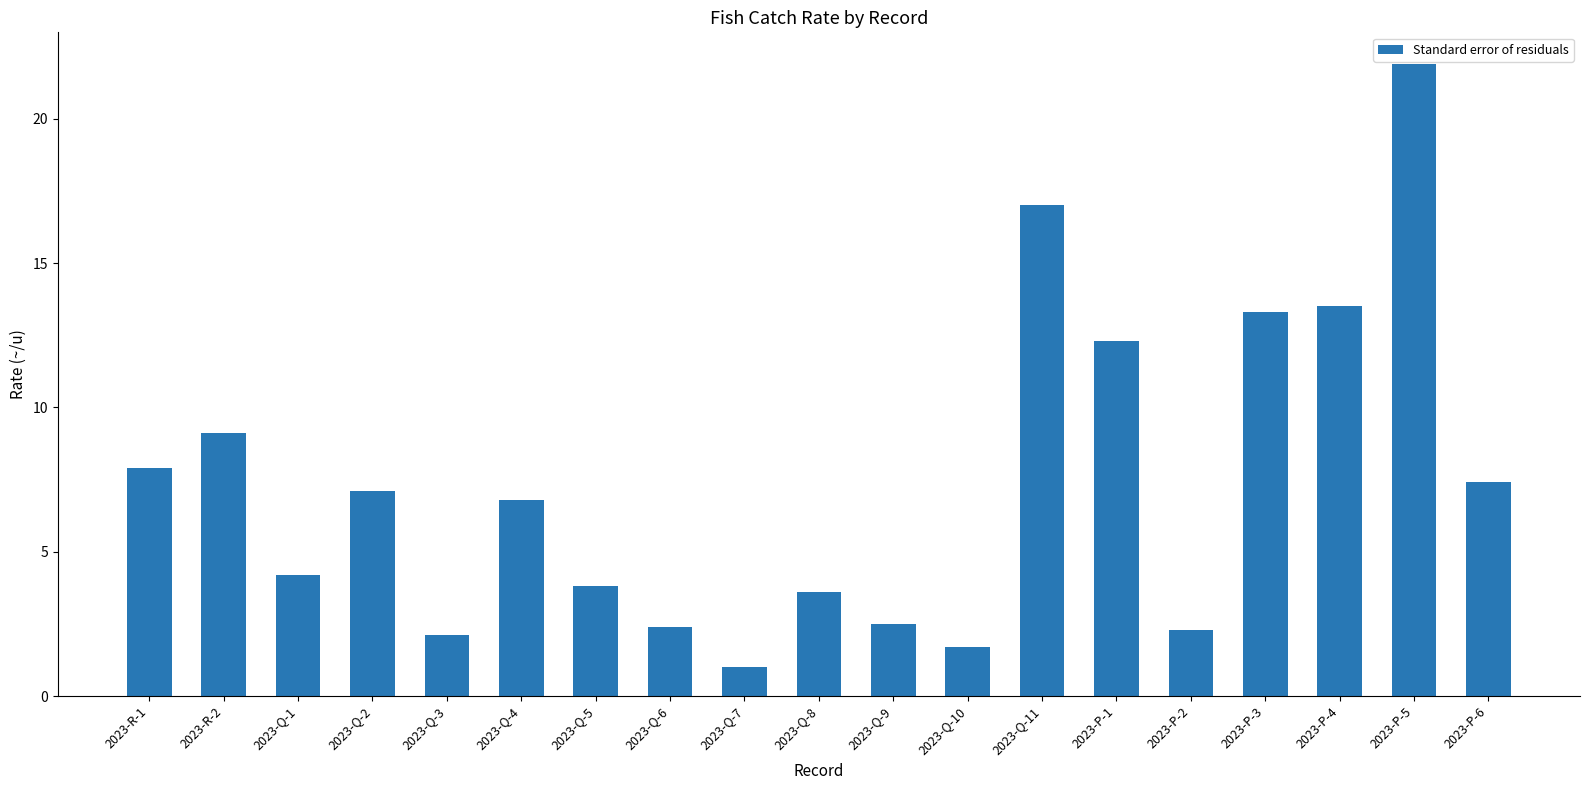

What position from the left is 2023-Q-6?

8